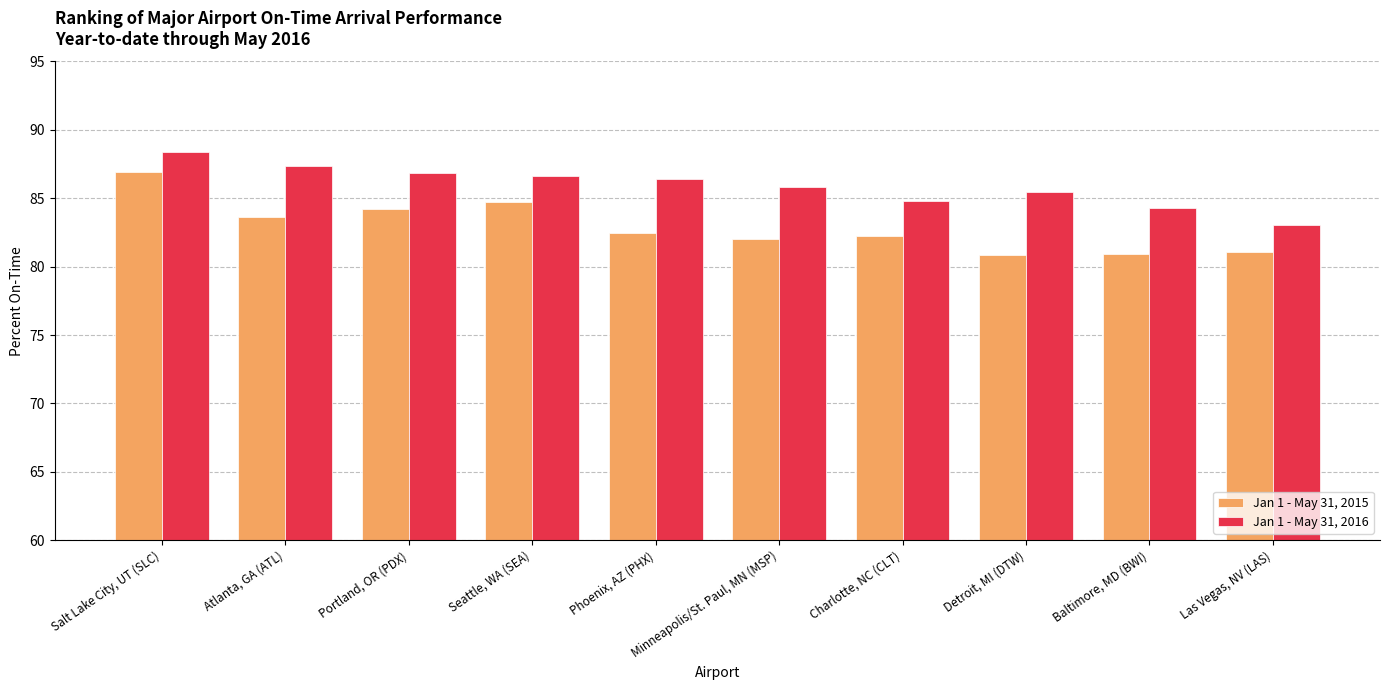

Is it true that Jan 1 - May 31, 2015 equals 38.5 at Minneapolis/St. Paul, MN (MSP)?

False